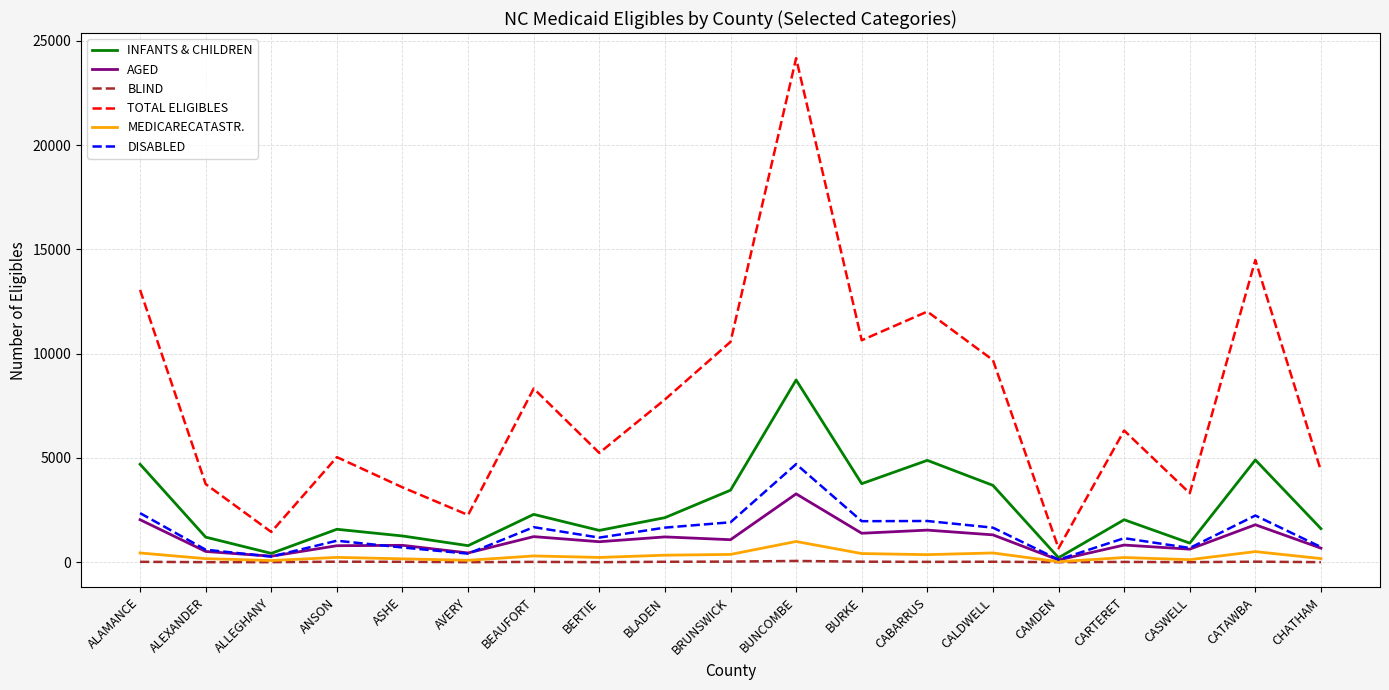

In INFANTS & CHILDREN, how many points are lower than both neighbors (excluding endpoints)?

6